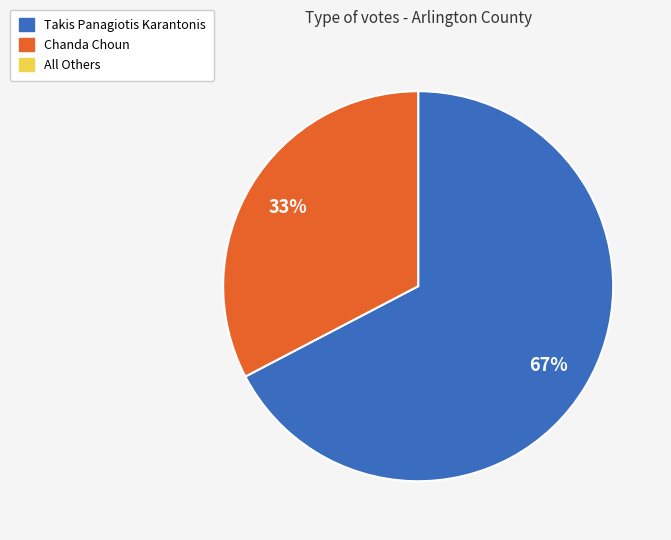

To the nearest percent, what is the average slice percentage?

50%